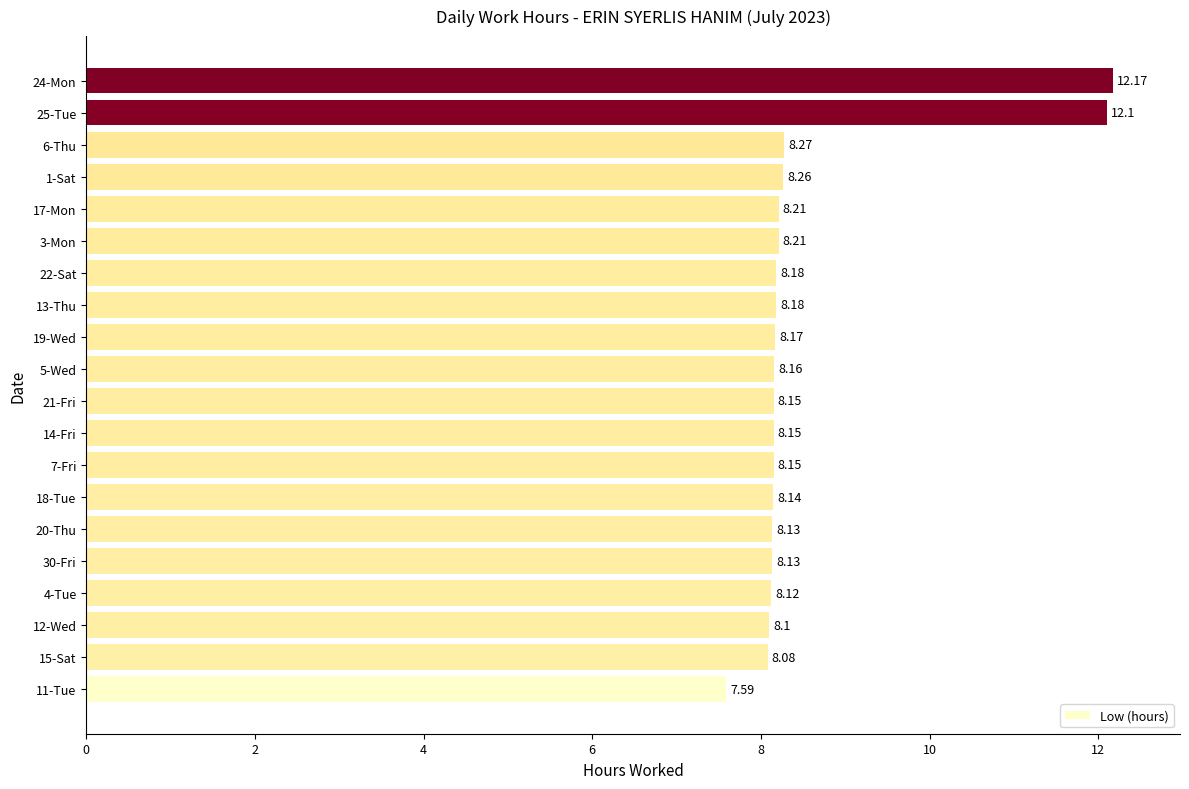

Between 14-Fri and 5-Wed, which is larger?

5-Wed